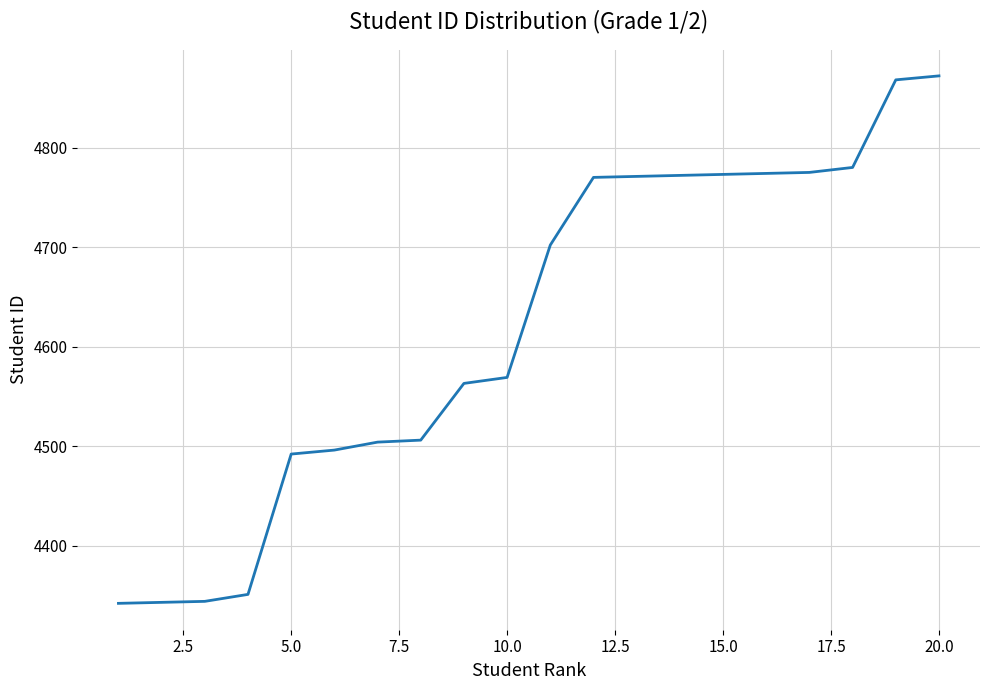

What is the greatest value displayed?

4872